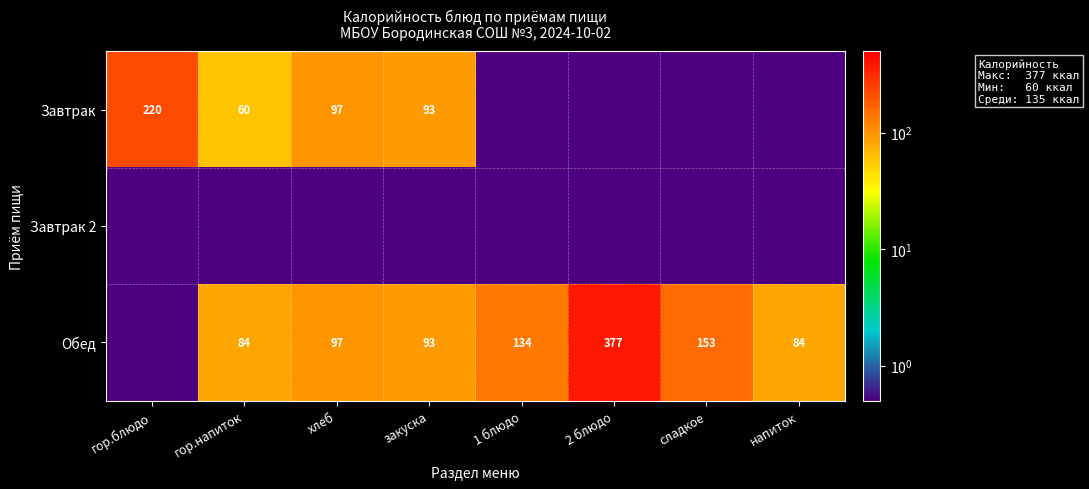

How many values in the Завтрак series exceed 60?

3